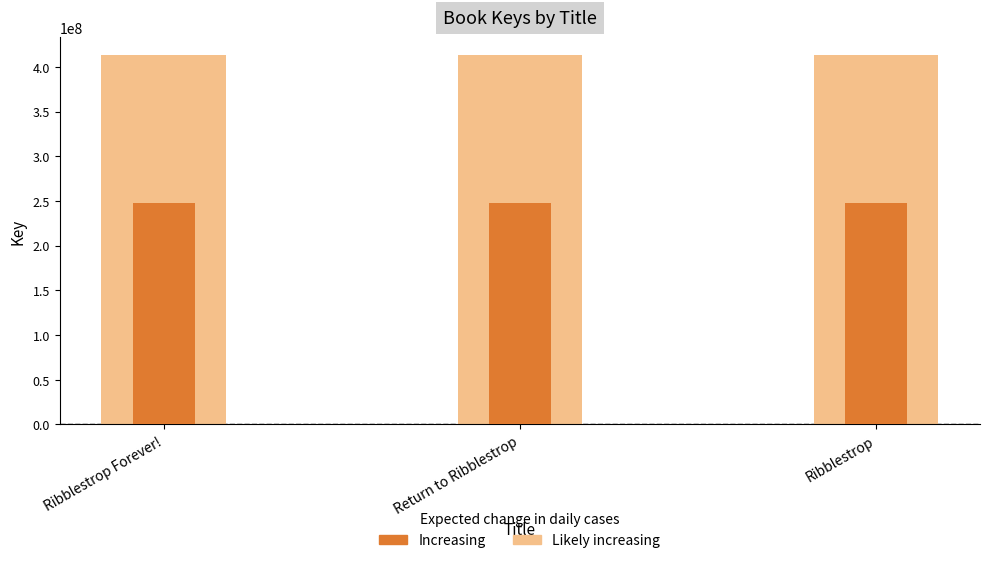

Which label corresponds to the smallest value in the chart?

Ribblestrop